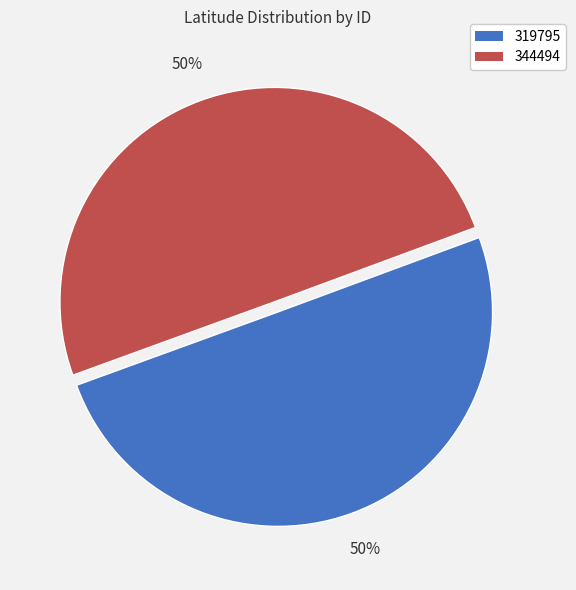

Combined, do 319795 and 344494 account for over 50%?

Yes